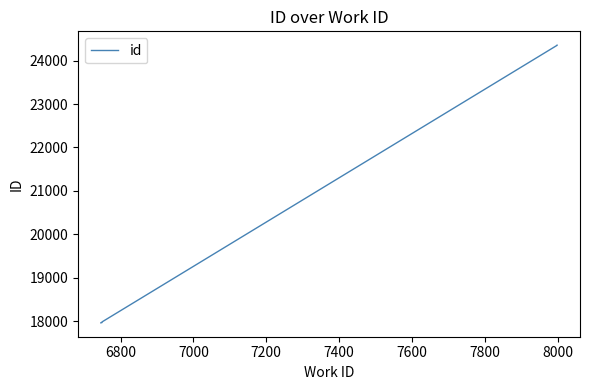

True or false: the data shows 26524 at 7200.

False